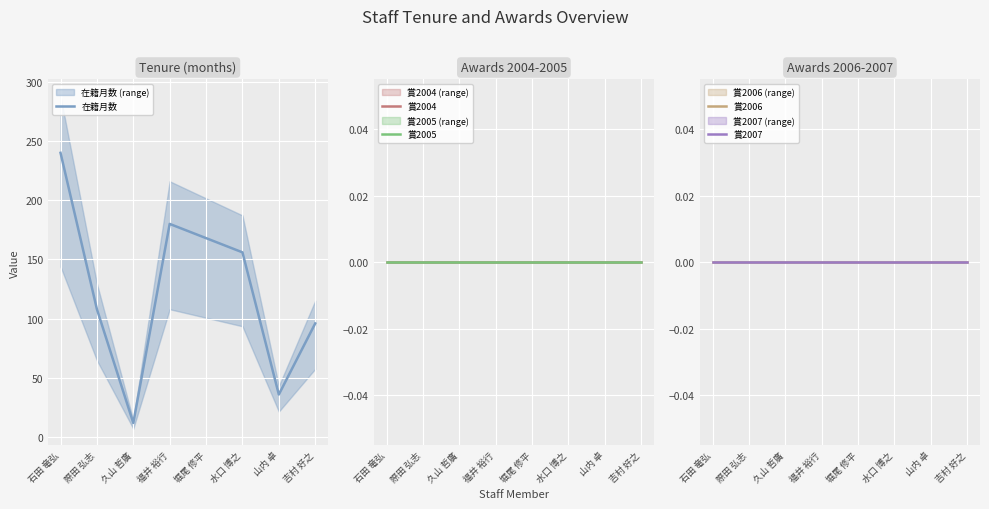

Reading right to left, list all the values displayed in this chart.

在籍月数: 吉村 好之=96	山内 卓=36	水口 博之=156	堀尾 修平=168	福井 裕行=180	久山 哲廣=12	際田 弘志=108	石田 竜弘=240
賞2004: 吉村 好之=0	山内 卓=0	水口 博之=0	堀尾 修平=0	福井 裕行=0	久山 哲廣=0	際田 弘志=0	石田 竜弘=0
賞2005: 吉村 好之=0	山内 卓=0	水口 博之=0	堀尾 修平=0	福井 裕行=0	久山 哲廣=0	際田 弘志=0	石田 竜弘=0
賞2006: 吉村 好之=0	山内 卓=0	水口 博之=0	堀尾 修平=0	福井 裕行=0	久山 哲廣=0	際田 弘志=0	石田 竜弘=0
賞2007: 吉村 好之=0	山内 卓=0	水口 博之=0	堀尾 修平=0	福井 裕行=0	久山 哲廣=0	際田 弘志=0	石田 竜弘=0